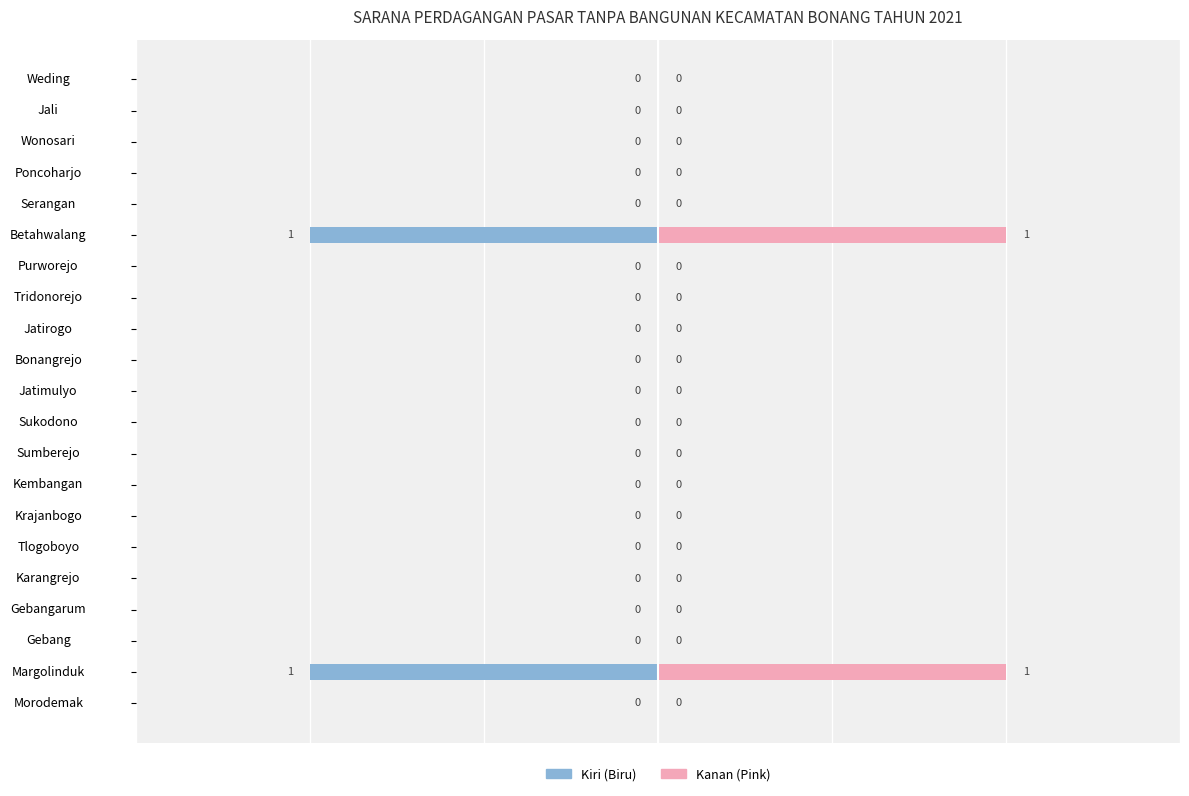

How many PASAR MODERN (kiri) values are between 0 and 1?

19